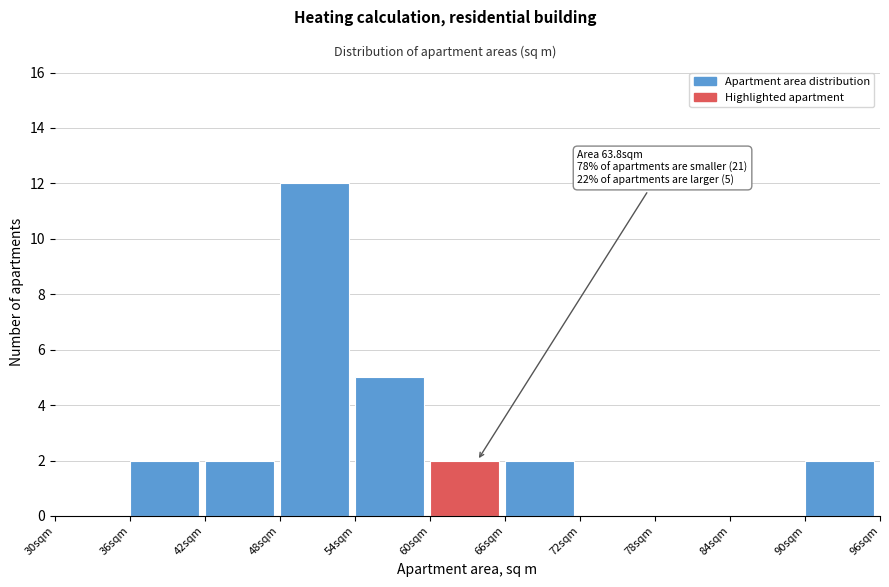

Which range on the x-axis has the tallest bar?

48 to 54